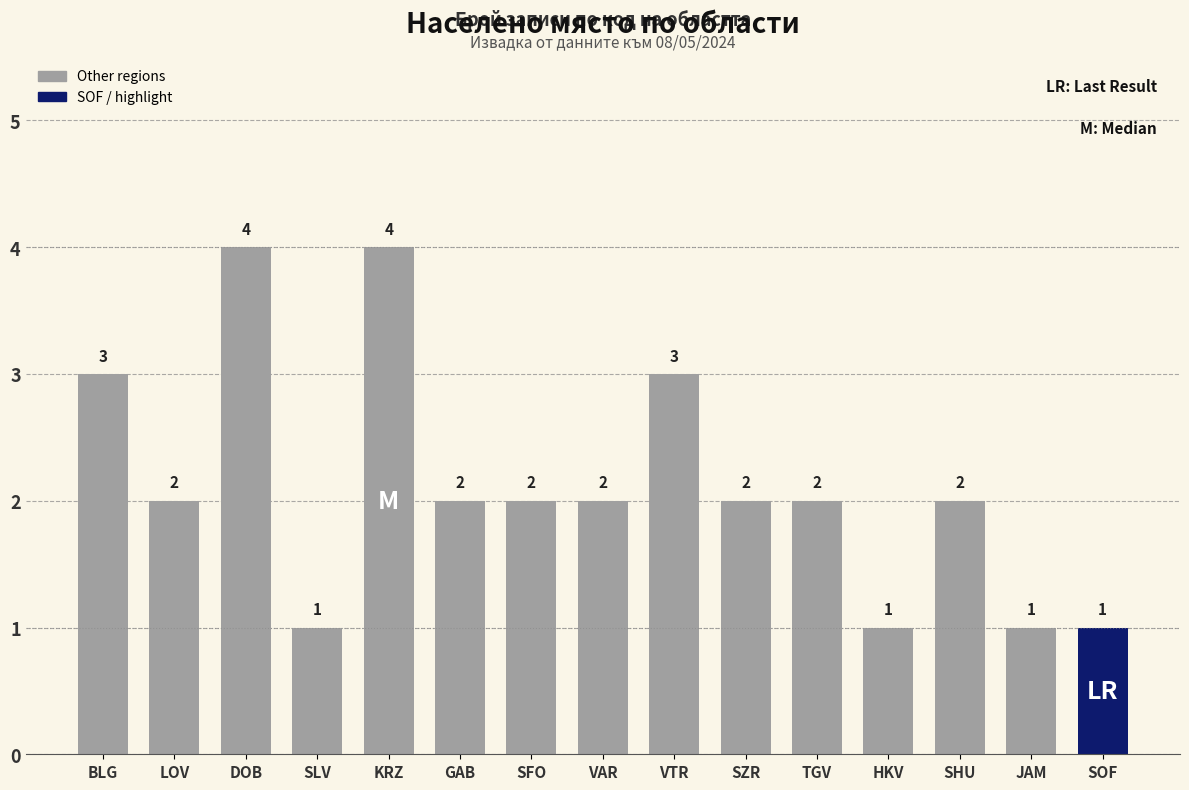

How many values are between 1 and 3?

13